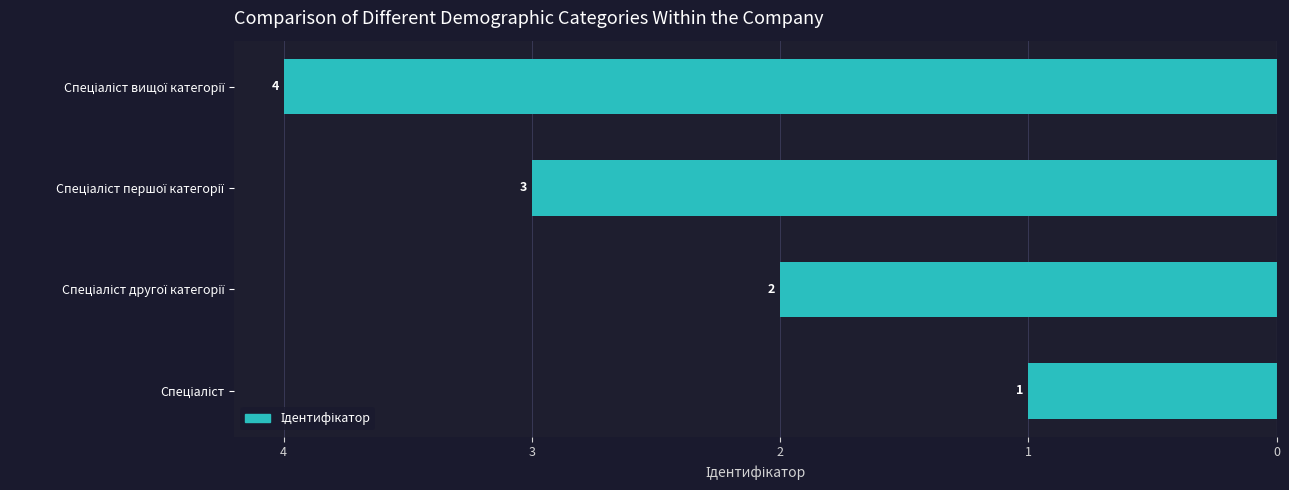

How many data points does each series have?

4